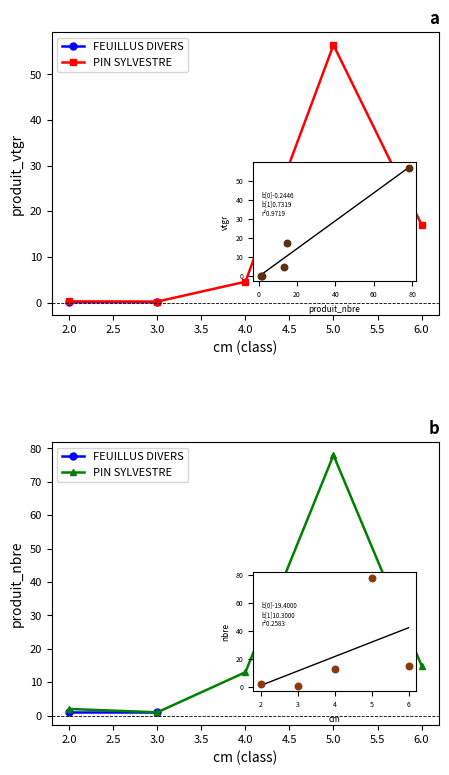

Is the value of PIN SYLVESTRE cm5 at 0 greater than the value of PIN SYLVESTRE cm2 at 0?

Yes